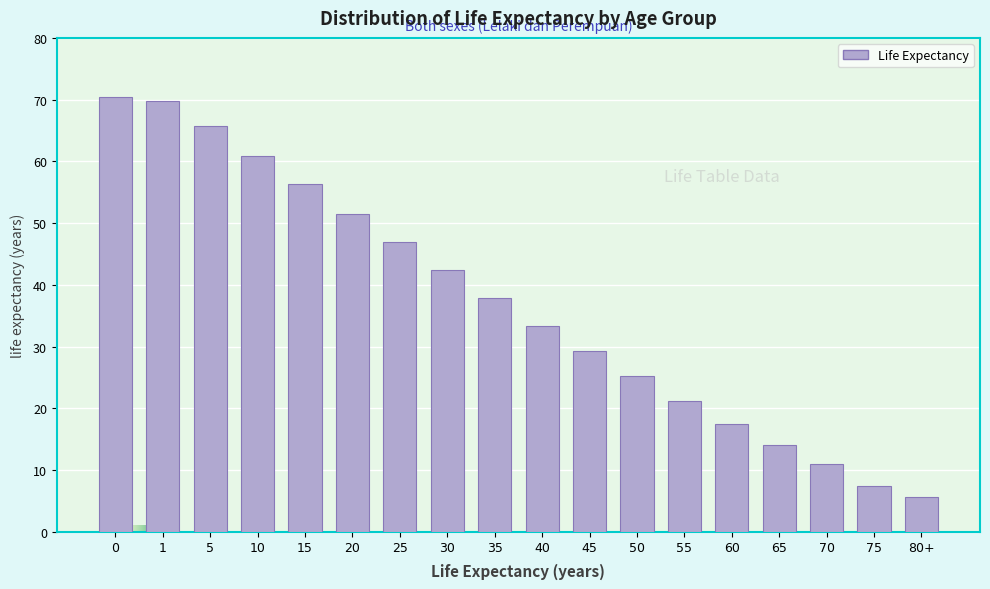

Reading left to right, list all the values displayed in this chart.

0=70.5	1=69.7	5=65.8	10=60.9	15=56.3	20=51.5	25=46.9	30=42.4	35=37.9	40=33.4	45=29.2	50=25.3	55=21.2	60=17.4	65=14.0	70=10.9	75=7.4	80+=5.7